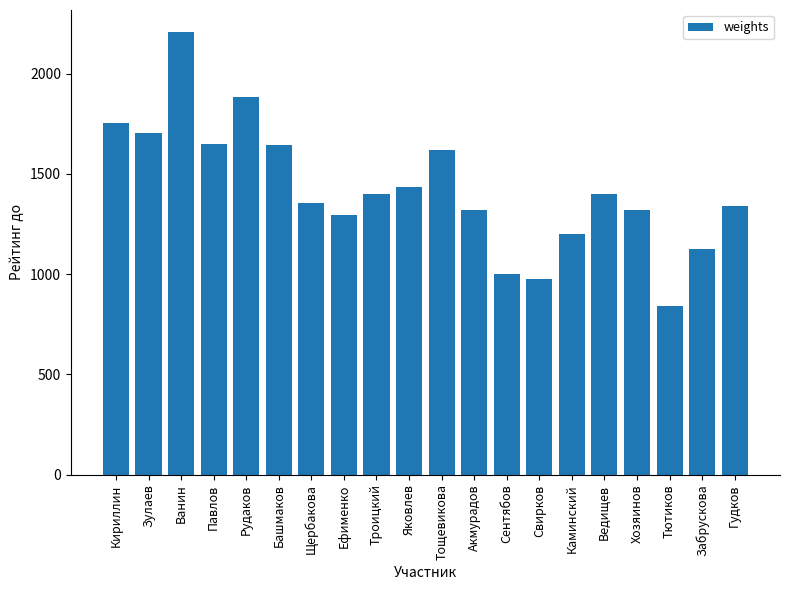

What is the label of the 10th bar from the left?

Яковлев